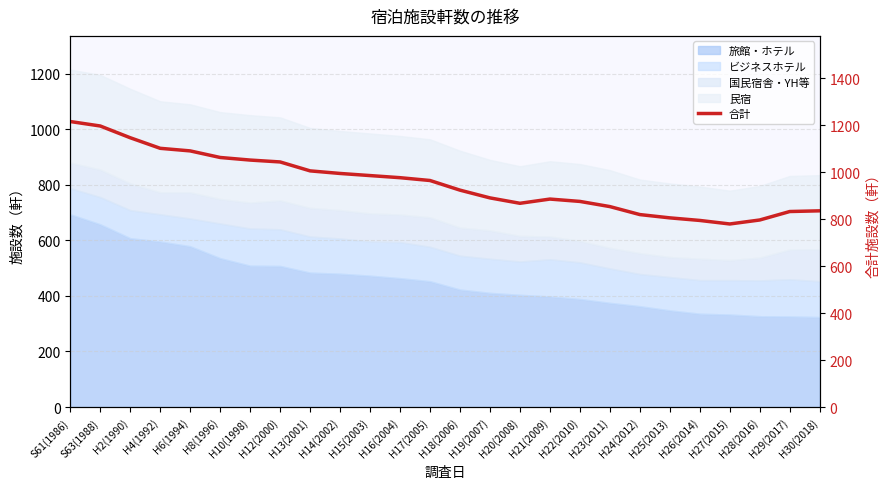

What is the label of the 6th point from the right?

H25(2013)